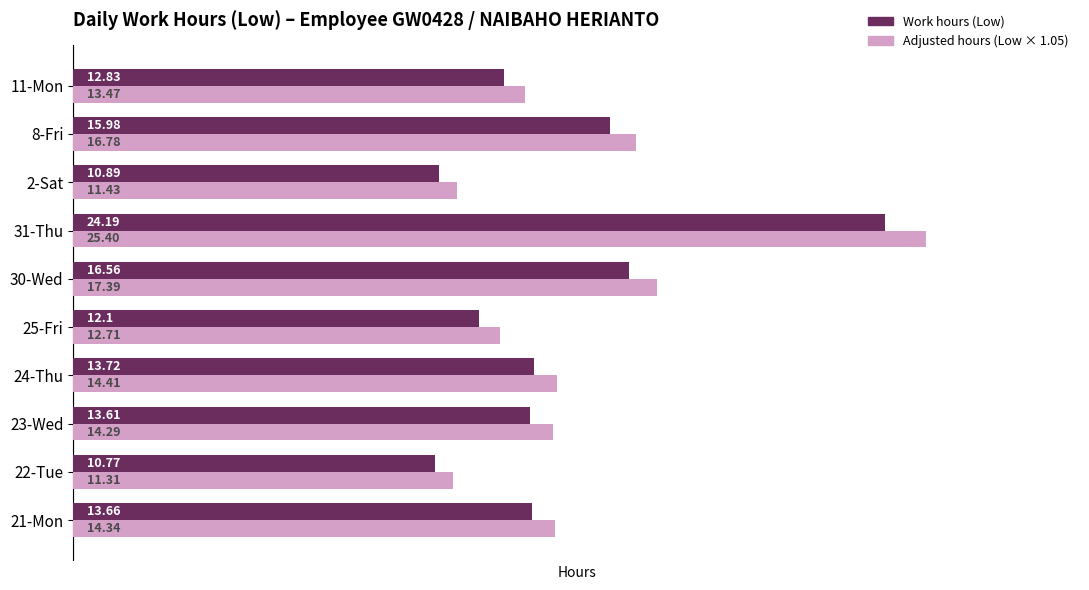

How many data points in Adjusted hours (Low × 1.05) are above 14?

6